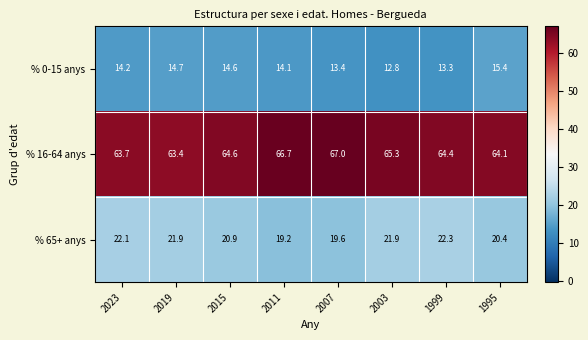

Which series has the widest spread of values?

% 16-64 anys